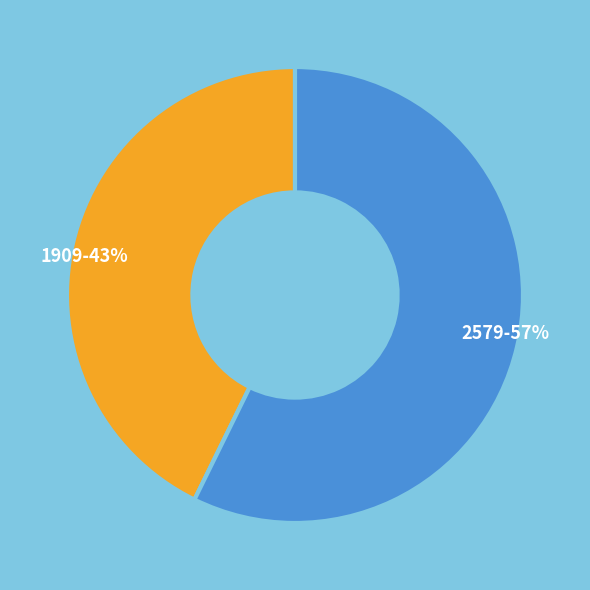

The 1909 slice represents 43% of the pie. True or false?

True